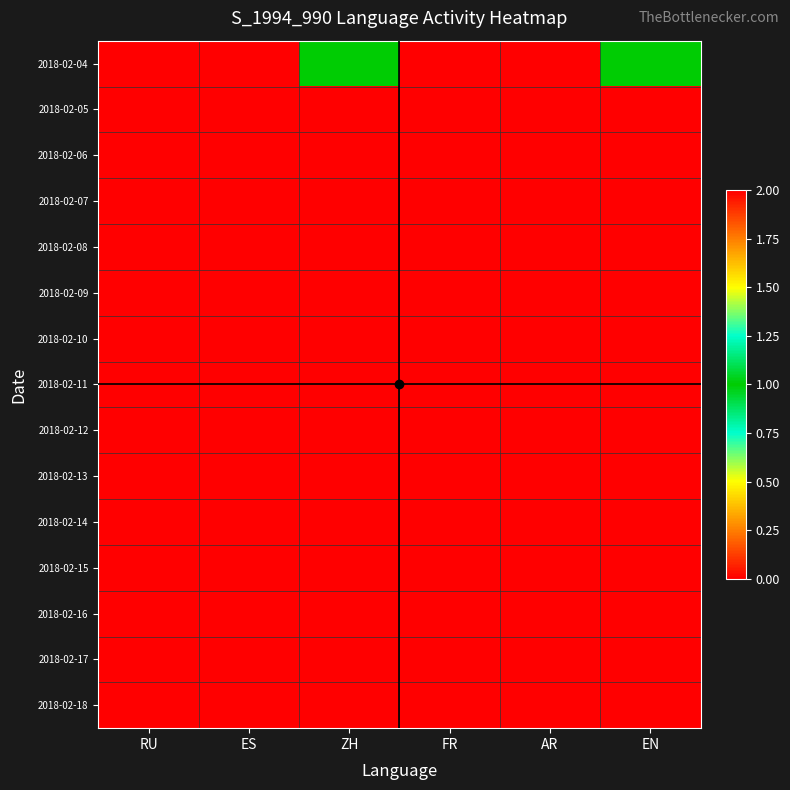

Rank the series at RU from lowest to highest value.

2018-02-04, 2018-02-05, 2018-02-06, 2018-02-07, 2018-02-08, 2018-02-09, 2018-02-10, 2018-02-11, 2018-02-12, 2018-02-13, 2018-02-14, 2018-02-15, 2018-02-16, 2018-02-17, 2018-02-18